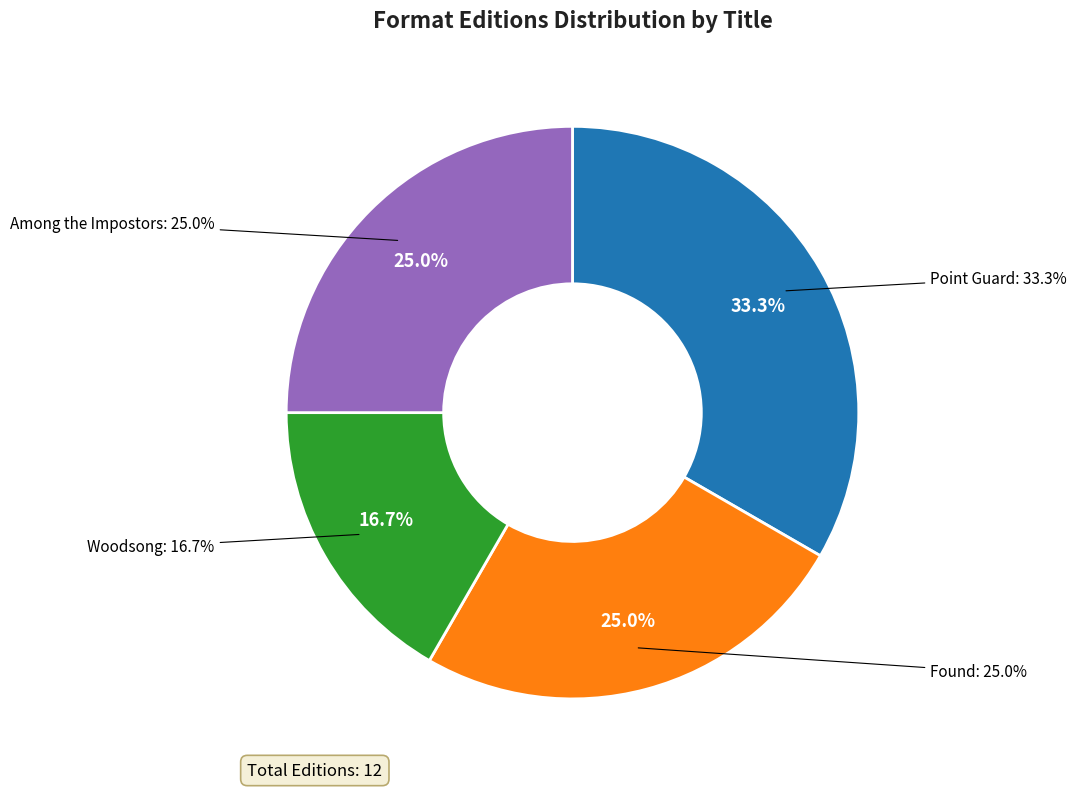

To the nearest percent, what is the combined percentage of Woodsong and Point Guard?

50%